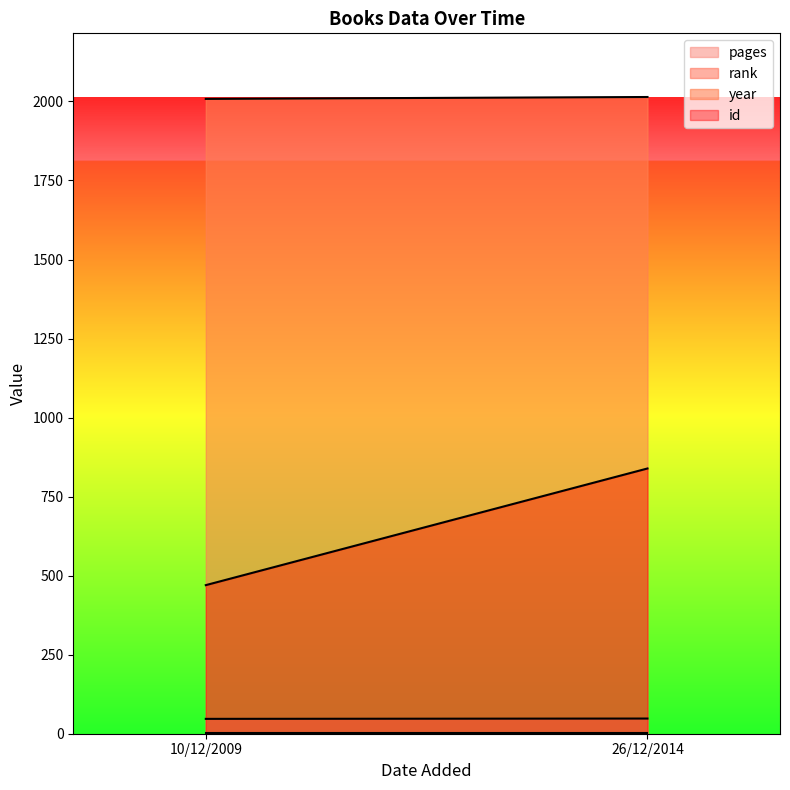

Where is pages nearest to the value 47?

10/12/2009